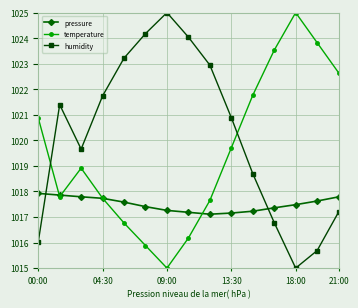

What is the value of the pressure point at the 3rd from the left?

1017.8